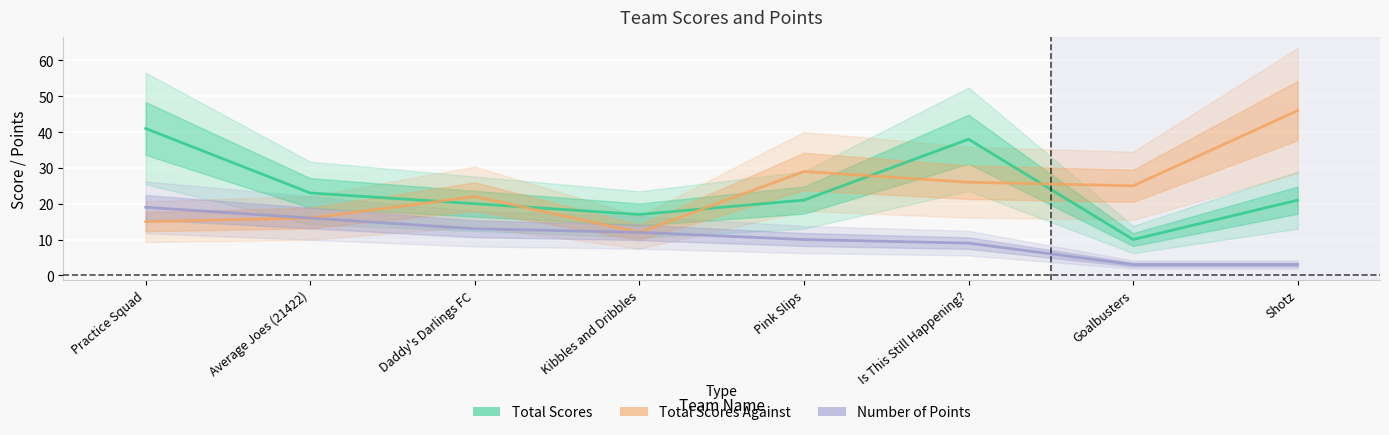

At which category is the sum across all series the highest?

Practice Squad